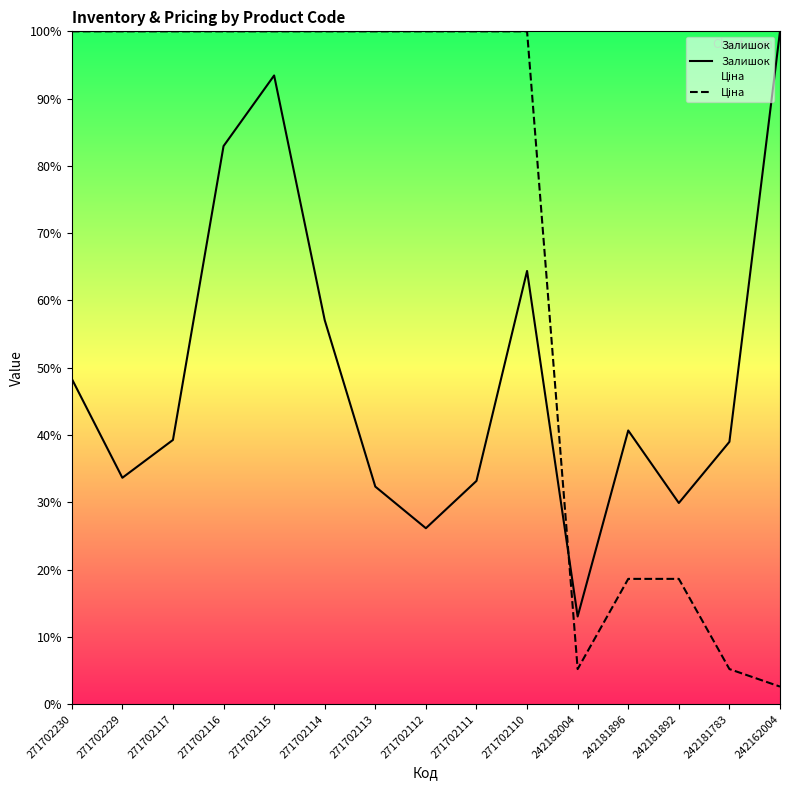

What is the minimum value for Ціна?

2.6